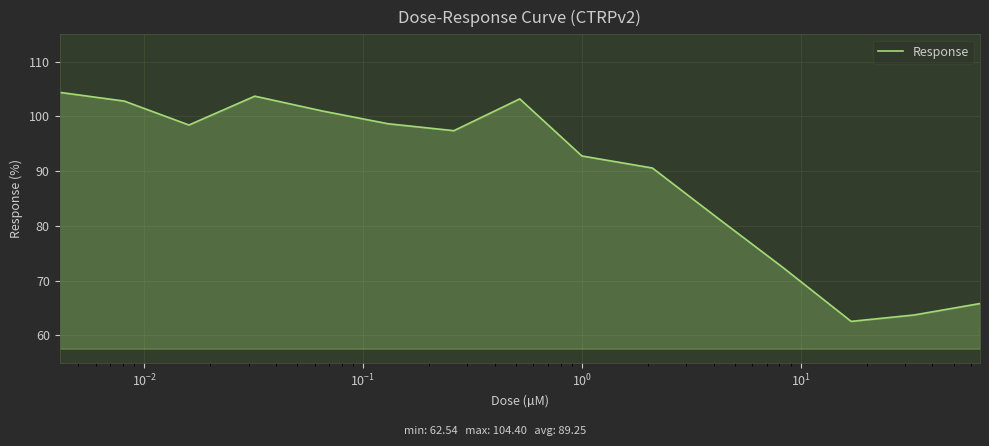

What is the difference between the maximum and minimum values?

41.9